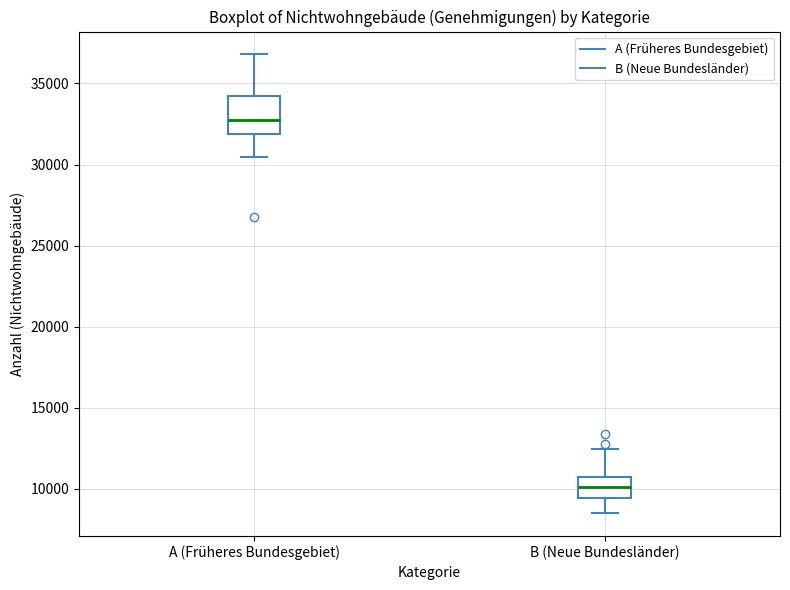

Which box has the lowest median line?

B (Neue Bundesländer)